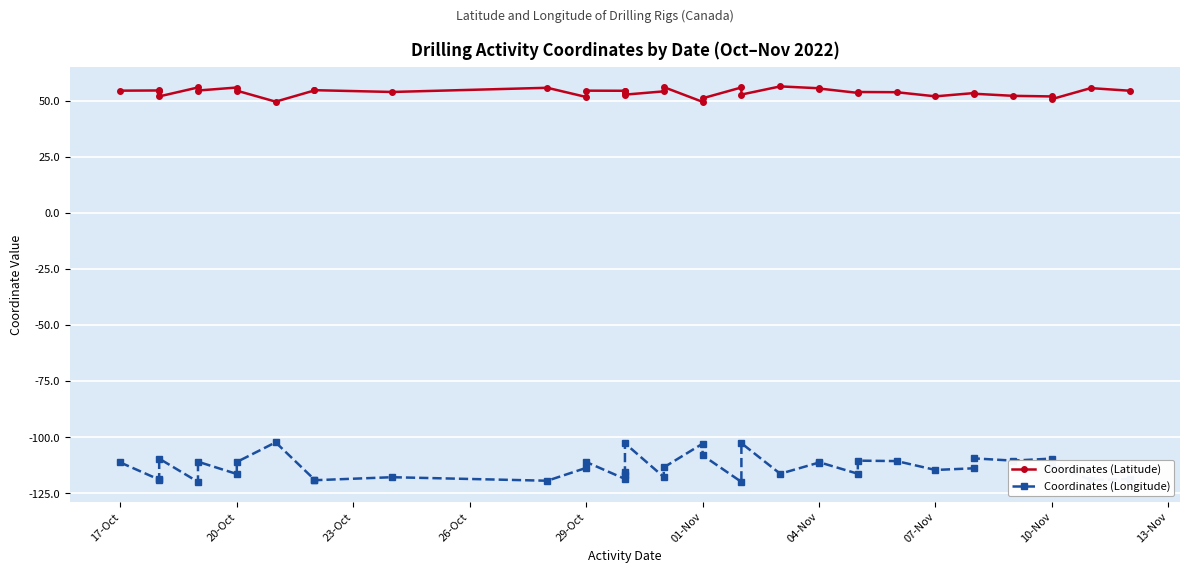

How many data points in Coordinates (Latitude) are less than 54?

18